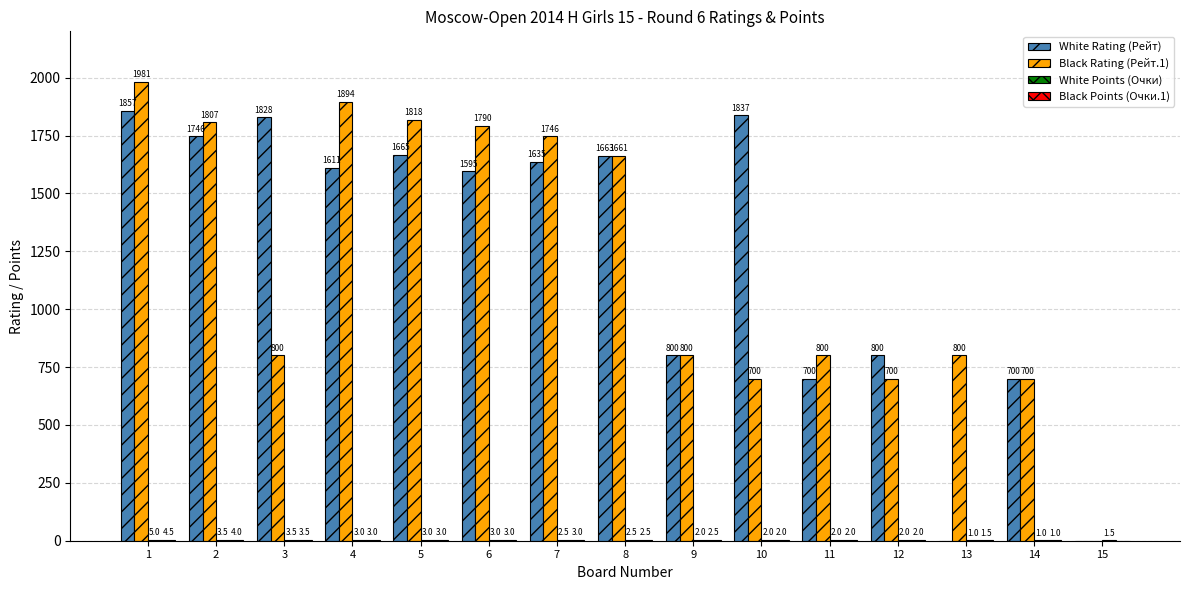

What is the difference between the White Rating (Рейт) values at 3 and 2?

82.0